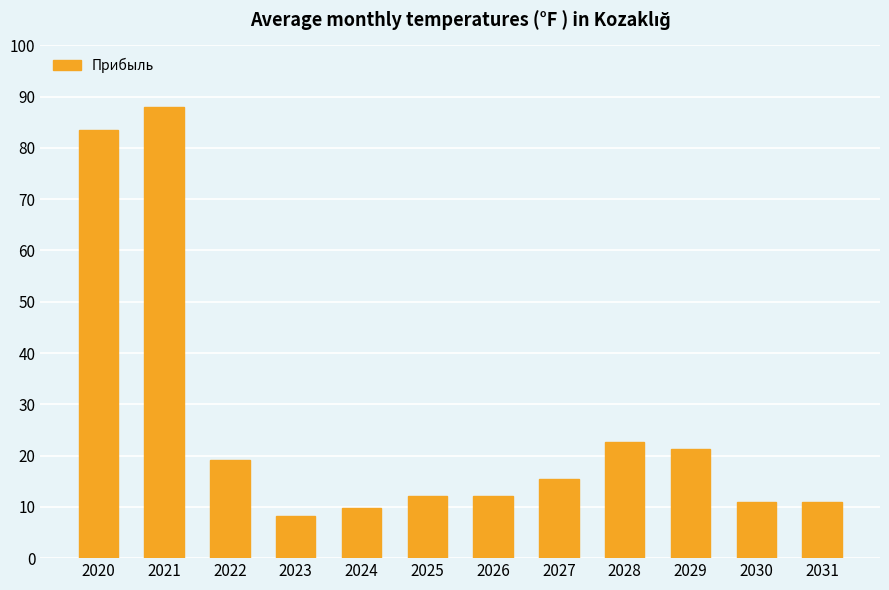

Is it true that the value at 2024 is 14.6?

False